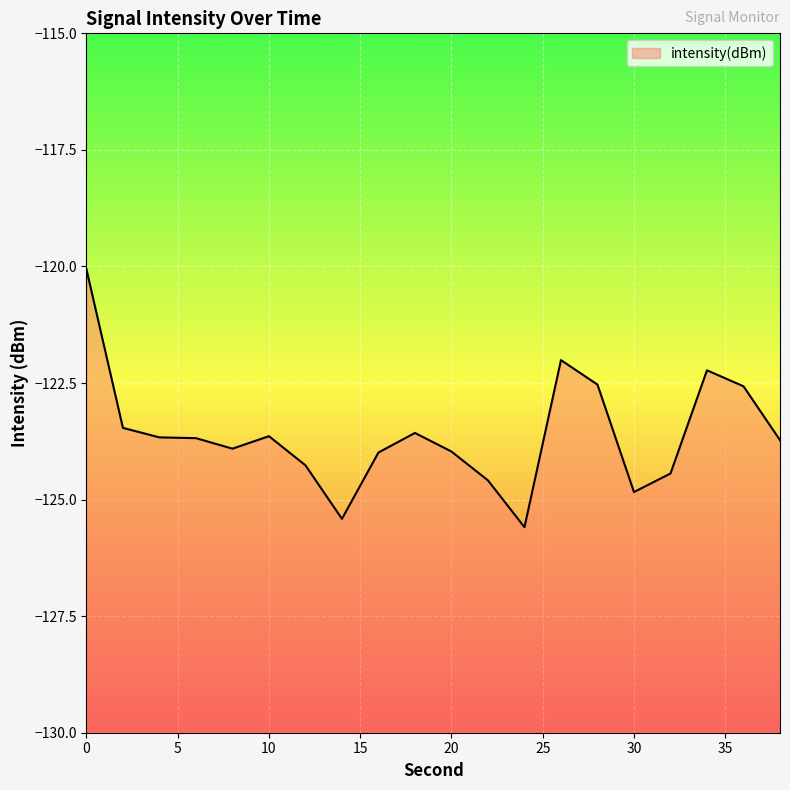

The chart shows a value of -25.7 at 4. True or false?

False